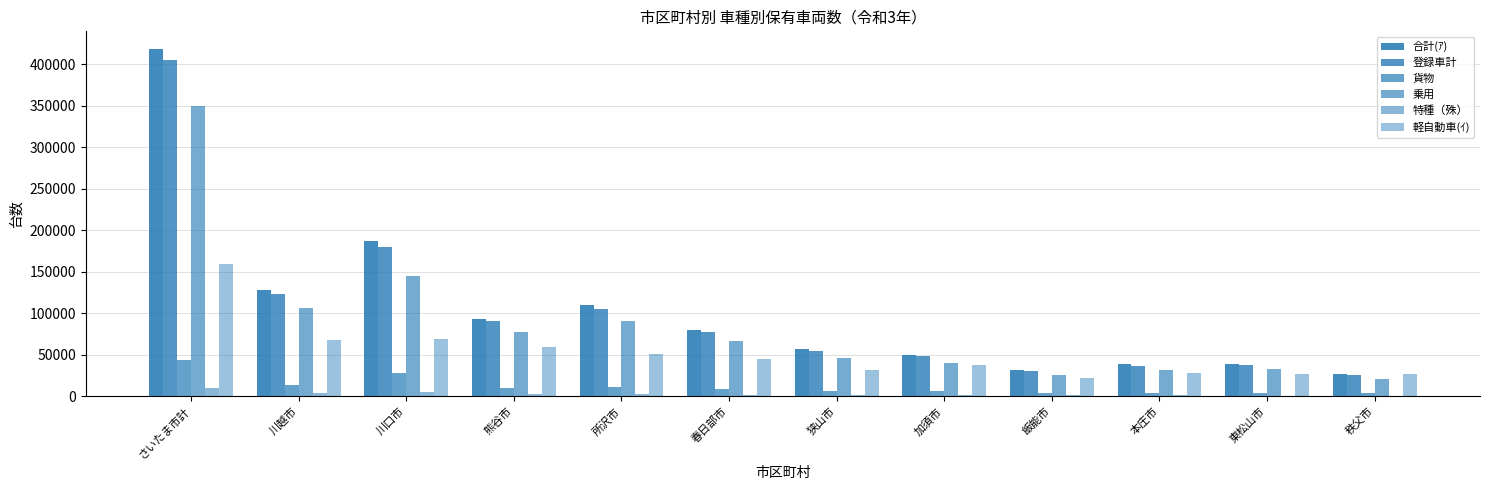

What is the value of the 登録車計 bar at the 12th from the left?

25721